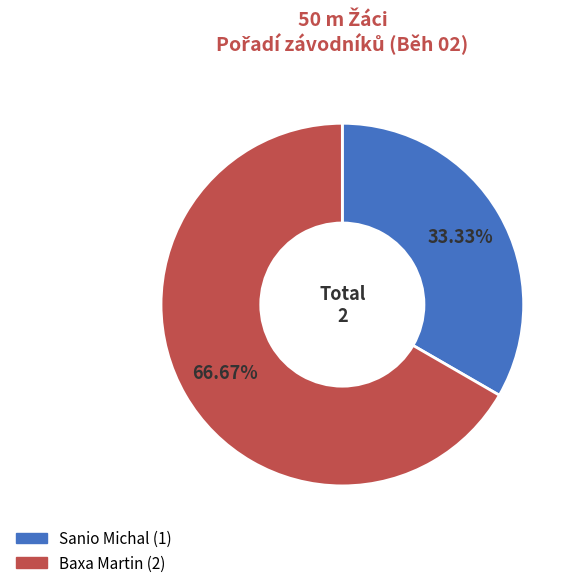

Which has a higher value, Baxa Martin or Sanio Michal?

Baxa Martin